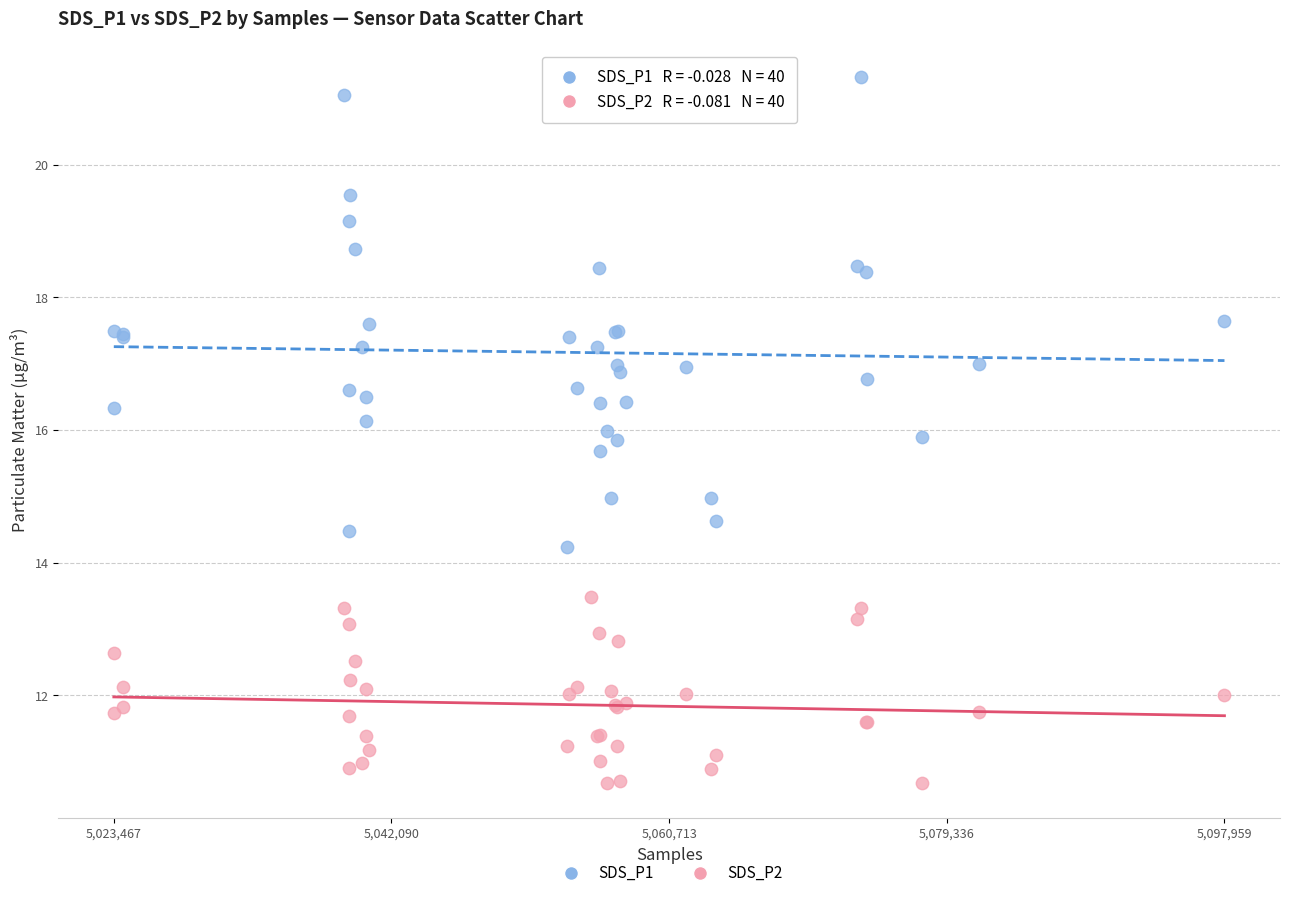

What is the X range (max minus min) for the scatter plot?

74492.0